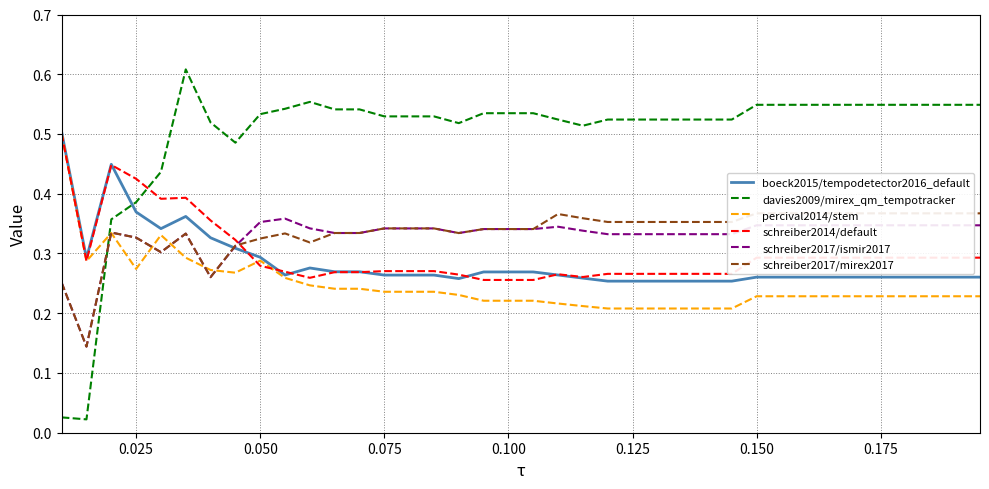

Which series ends up on top after the final intersection of schreiber2014/default and schreiber2017/ismir2017?

schreiber2017/ismir2017